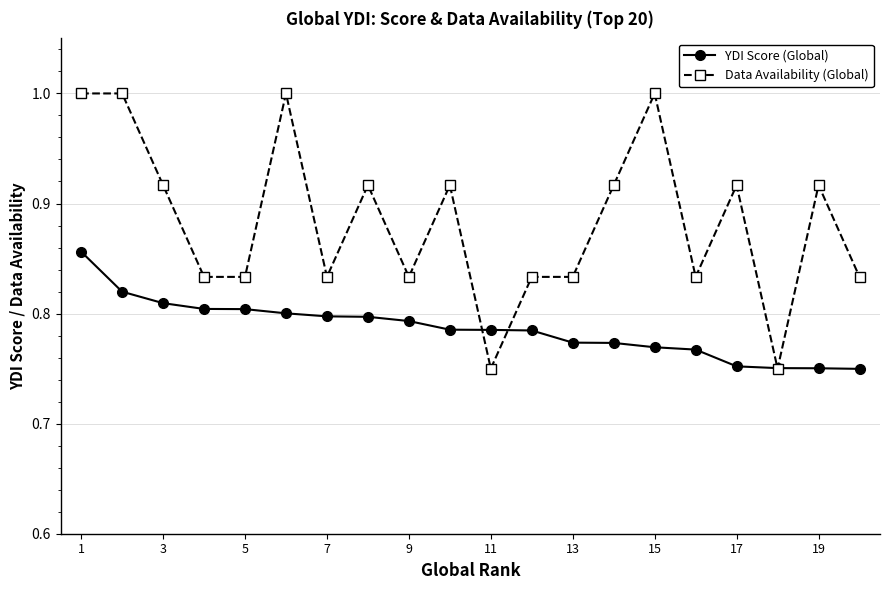

What is the maximum value shown in the chart?

1.0